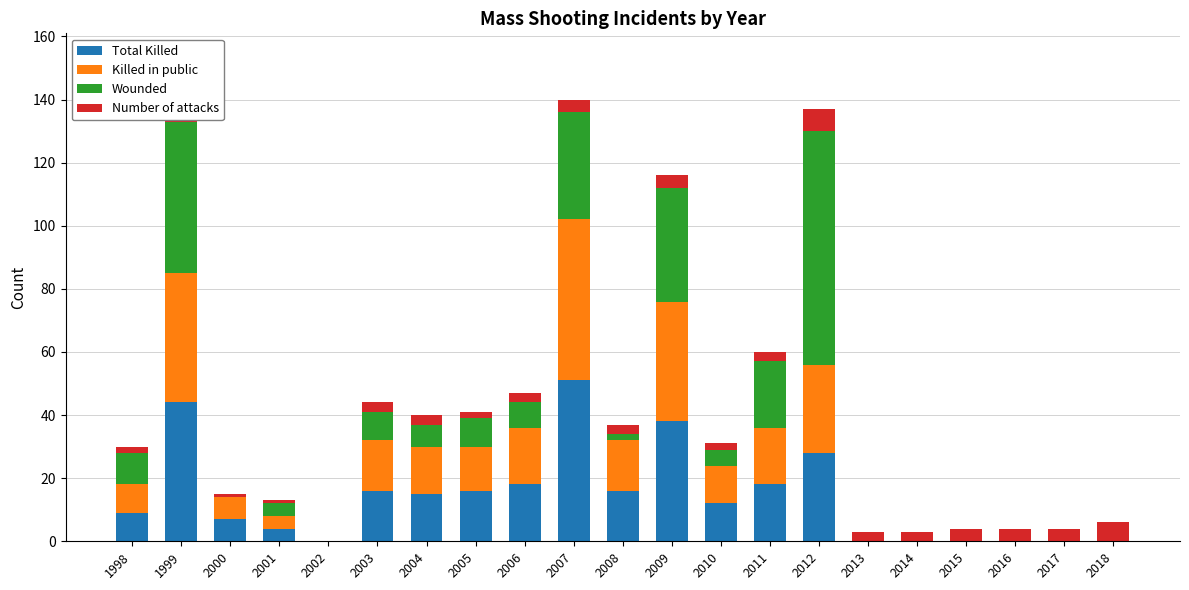

True or false: Total Killed has a value of 15 at 2004.

True